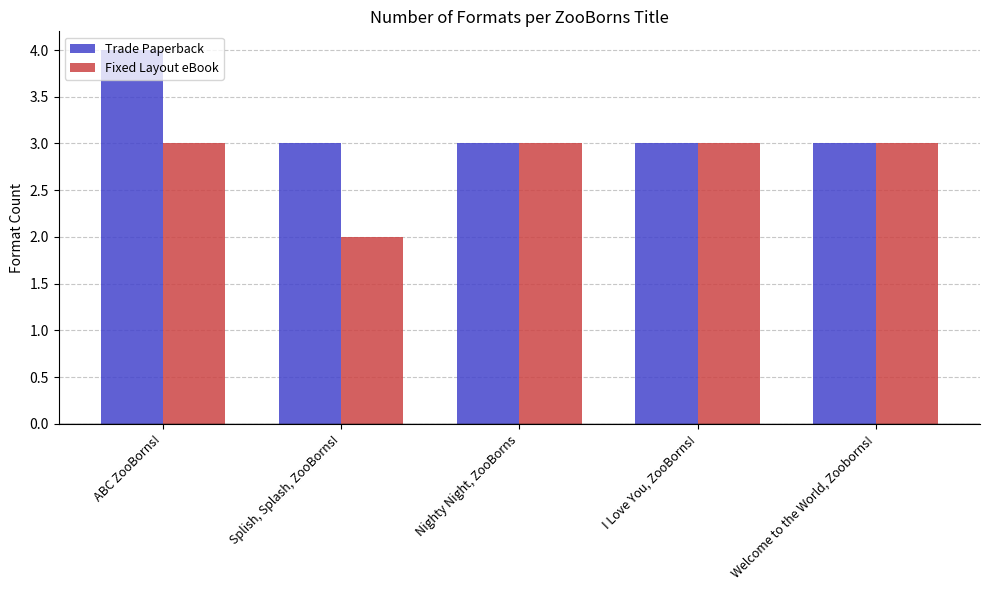

What value does the Fixed Layout eBook series have at Nighty Night, ZooBorns?

3